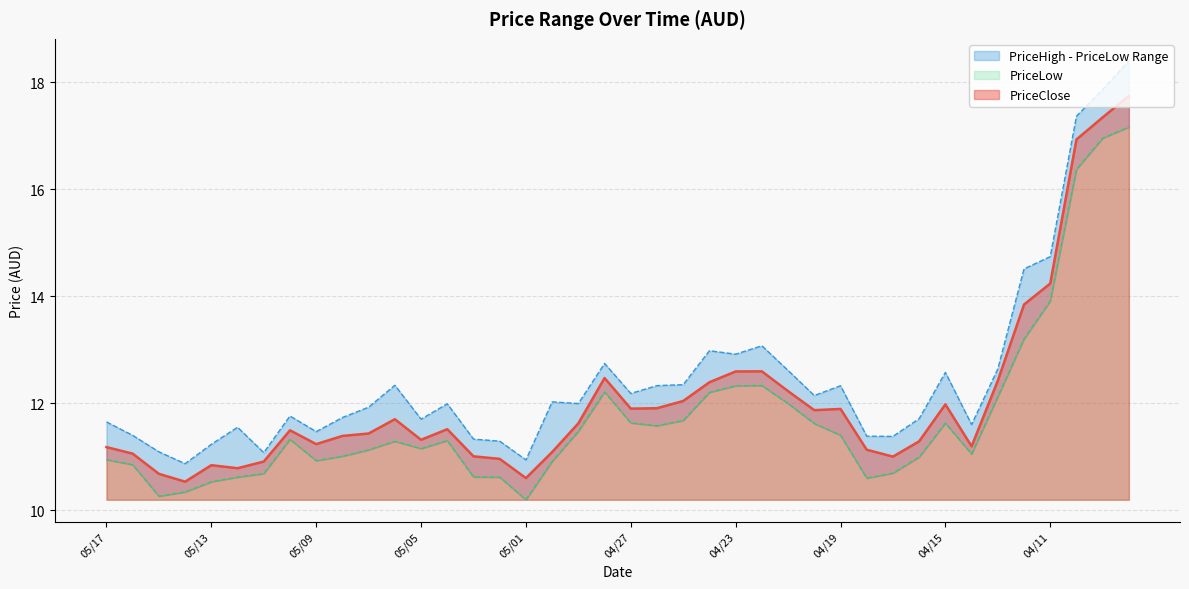

True or false: PriceLow and PriceHigh cross at least once.

False